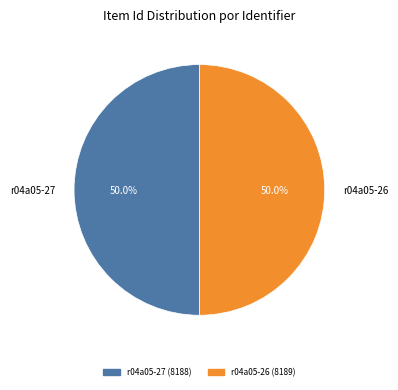

What is the total percentage of r04a05-27 and r04a05-26?

100.0%